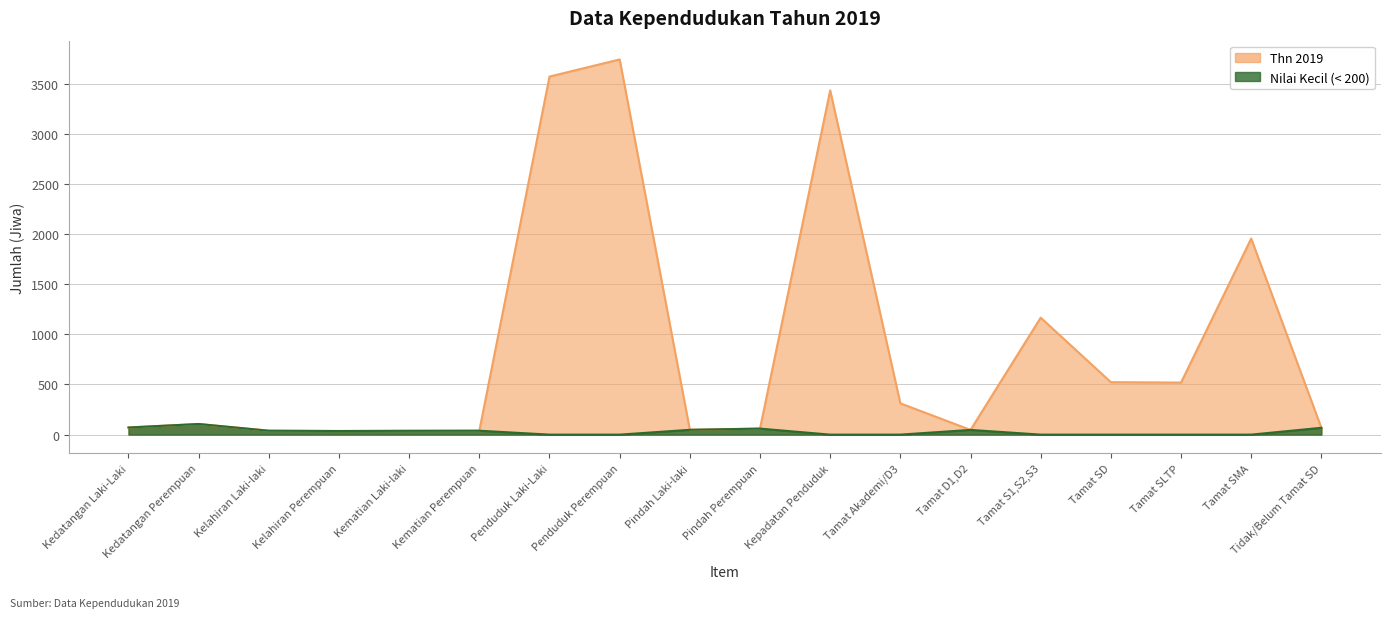

The chart shows a value of 559 at Tamat Akademi/D3. True or false?

False